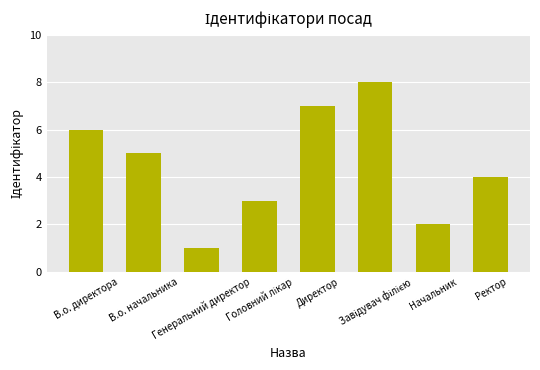

Are the bars horizontal?

No